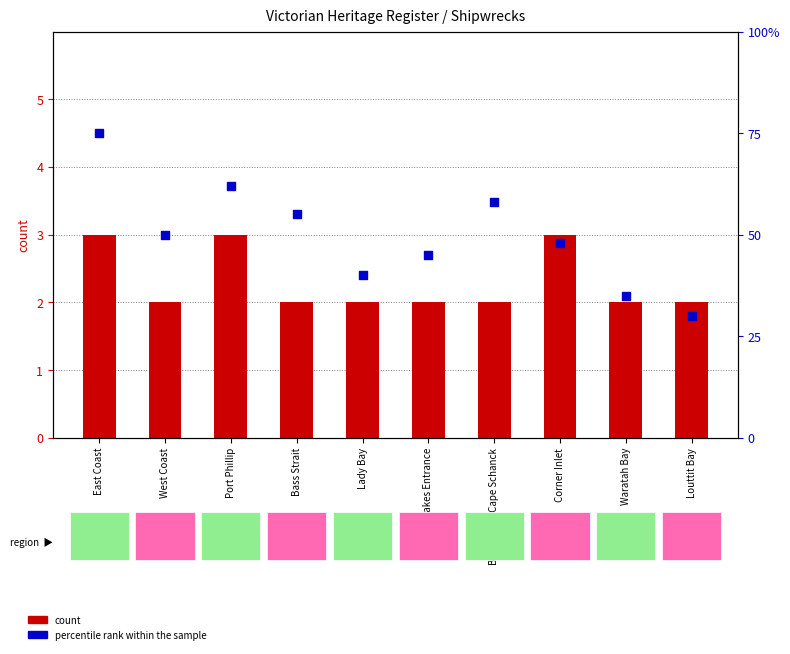

Which series has the largest Y range (max minus min)?

percentile rank within the sample